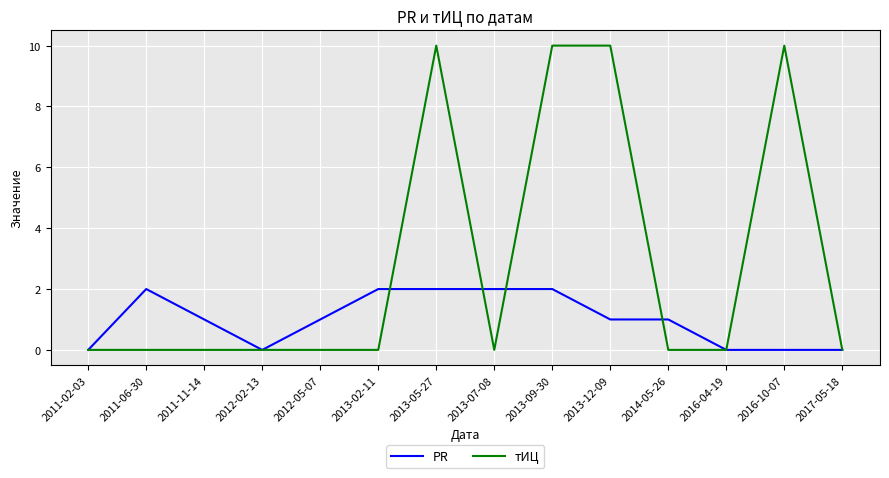

Reading left to right, list all the values displayed in this chart.

PR: 0	2	1	0	1	2	2	2	2	1	1	0	0	0
тИЦ: 0	0	0	0	0	0	10	0	10	10	0	0	10	0